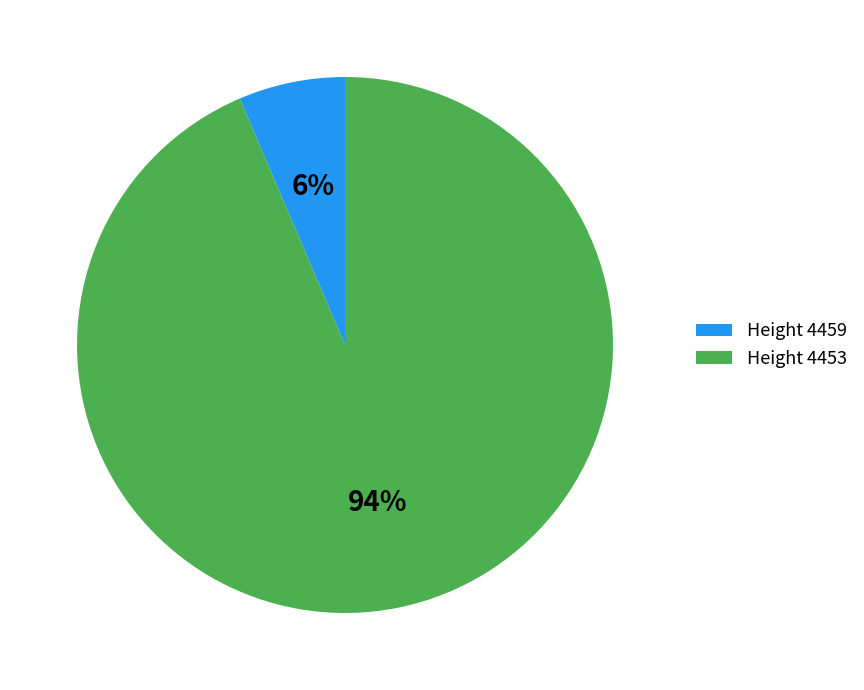

To the nearest percent, what portion does Height 4453 represent?

94%